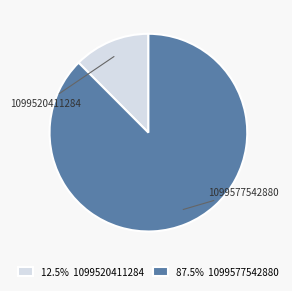

Which category has the biggest portion of the pie?

1099577542880